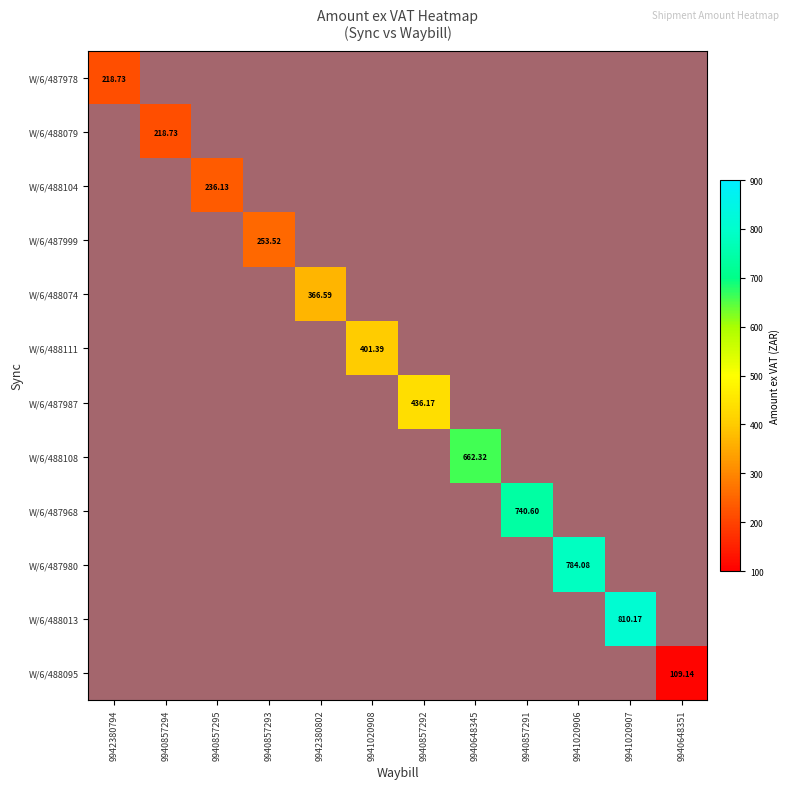

At how many categories does at least one series exceed 651?

4